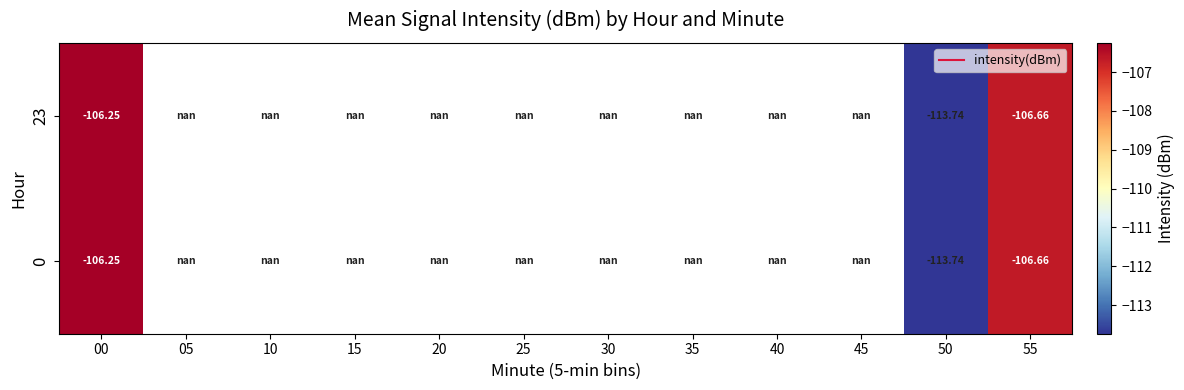

Between 50 and 55, which is larger?

55